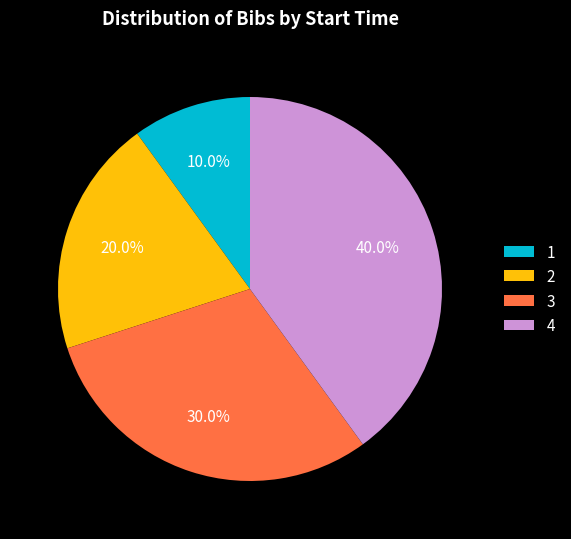

Is there a majority slice in this chart?

No